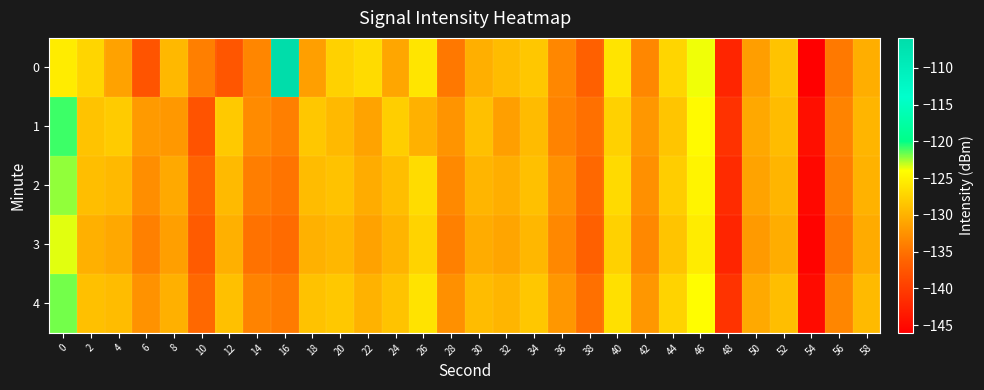

Which label corresponds to the smallest value in the chart?

54